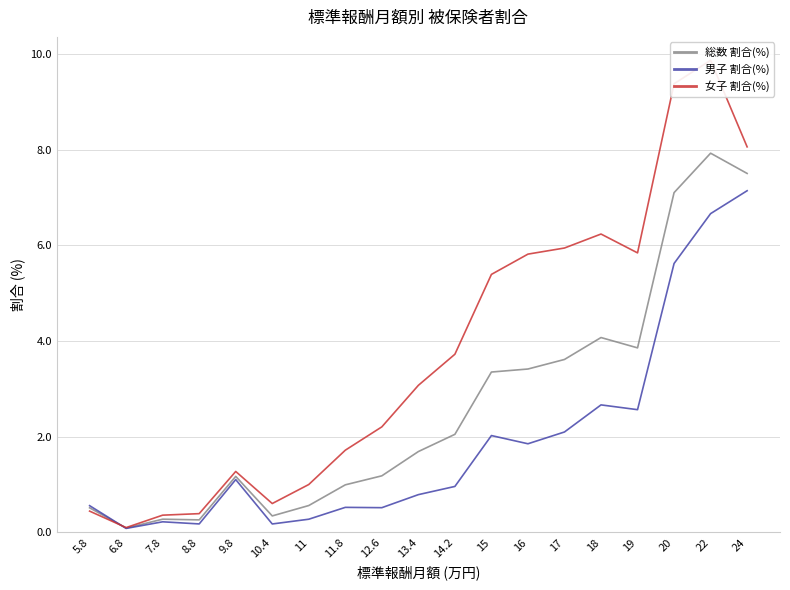

What is the value of the 総数 割合(%) point at the 5th from the left?

1.2